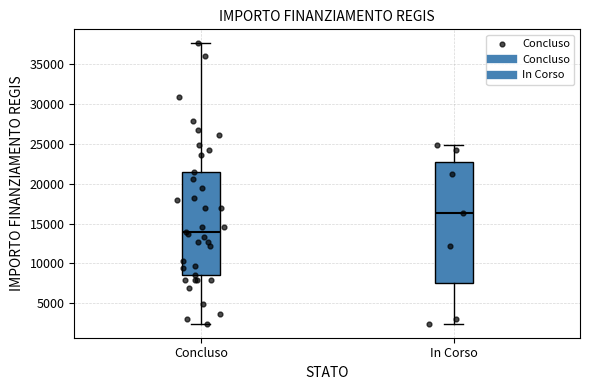

Which box has the lowest median line?

Concluso